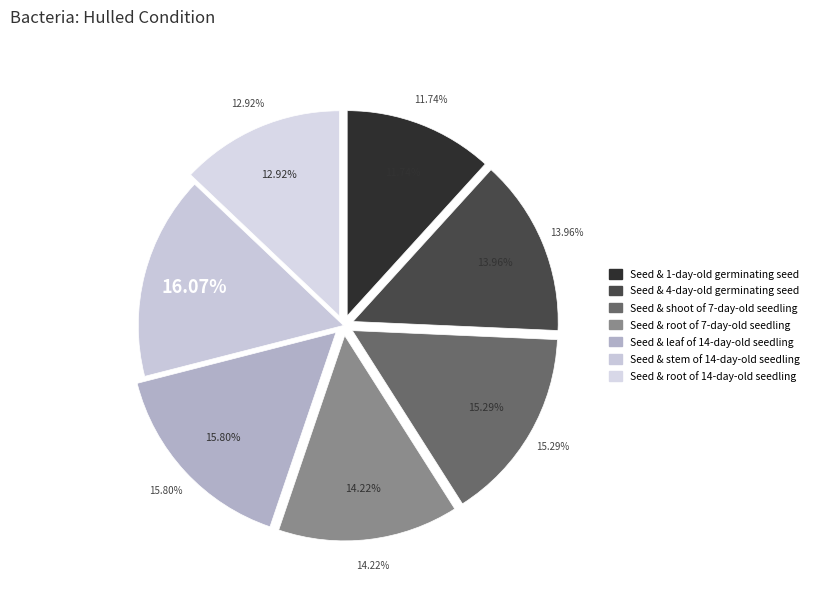

What percentage do Seed & leaf of 14-day-old seedling and Seed & stem of 14-day-old seedling together represent?

31.9%